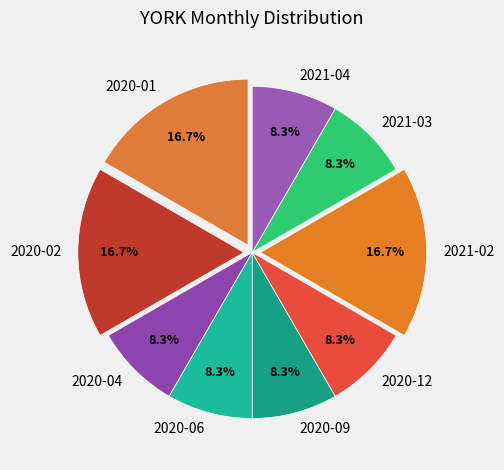

How many slices are in this pie chart?

9